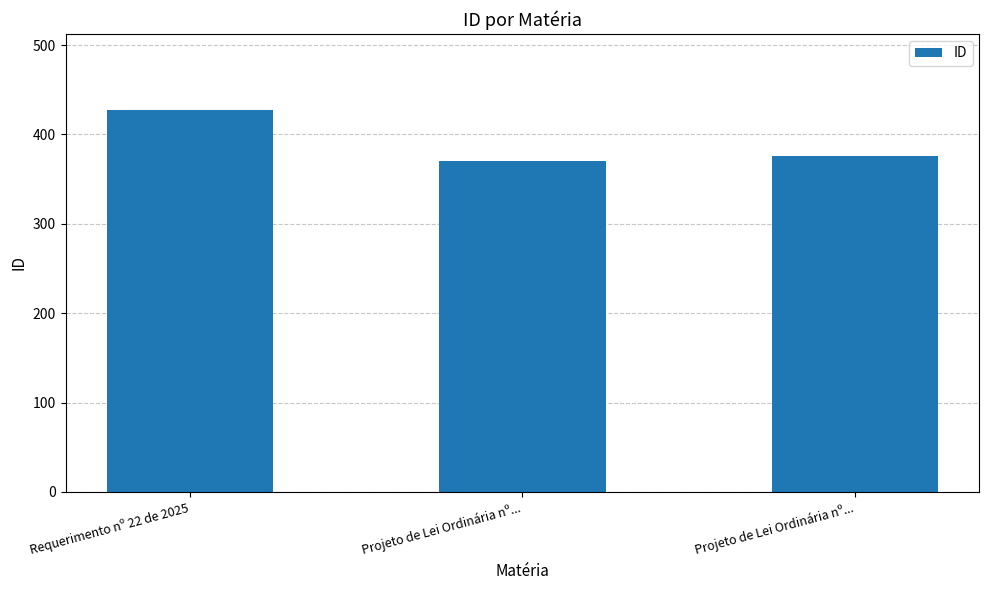

What is the average value?

391